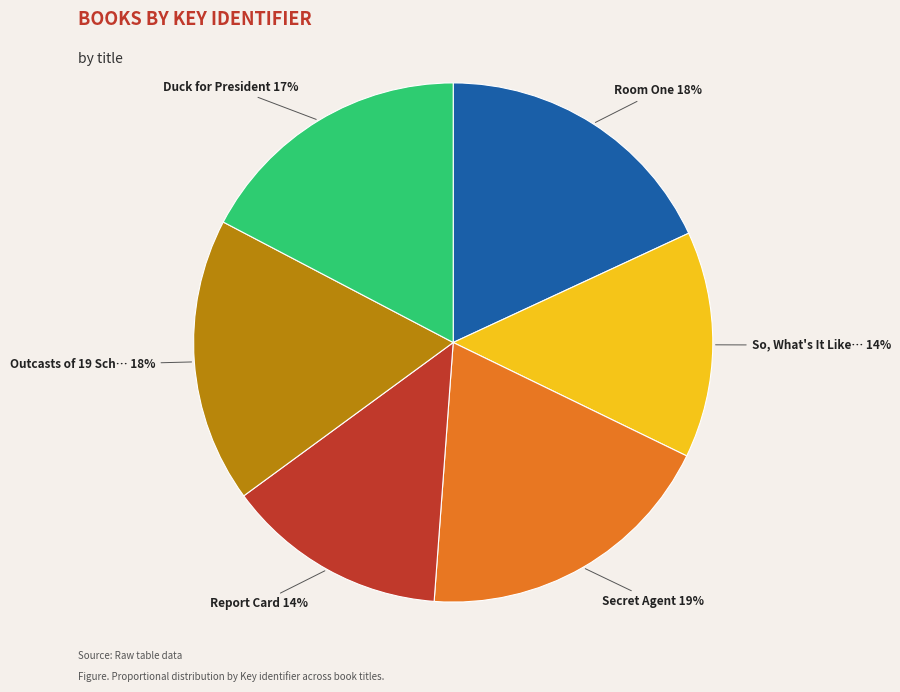

Does any single category account for the majority?

No